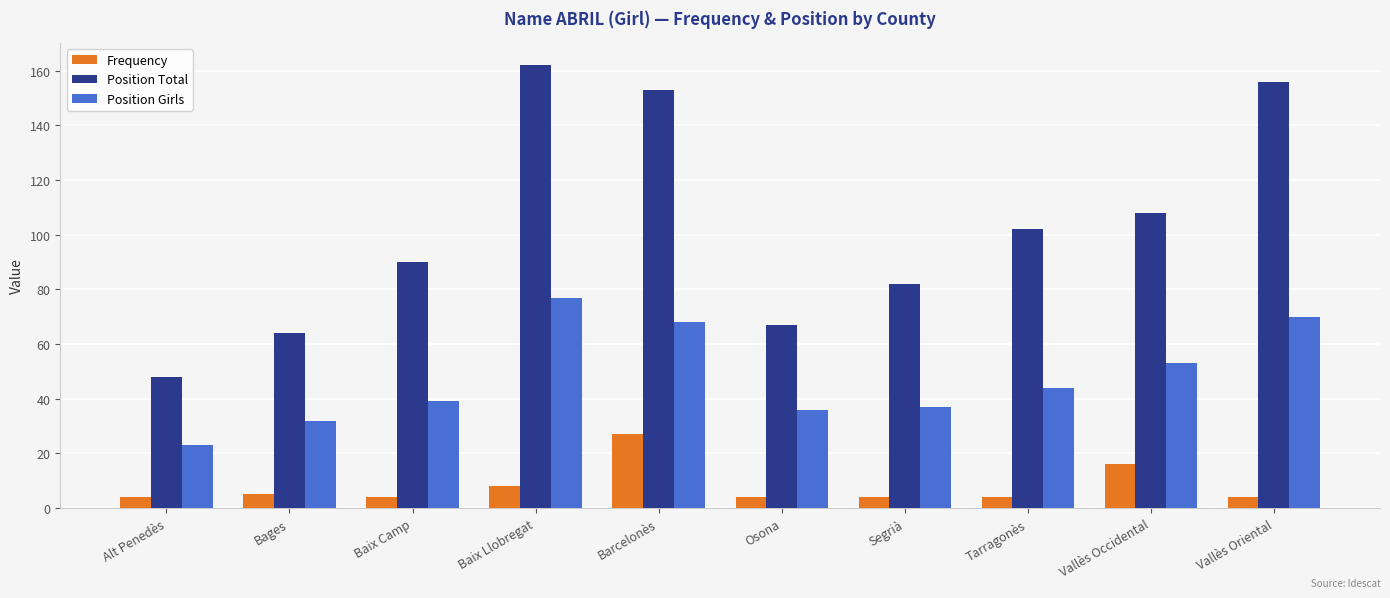

What is the difference between the second highest and minimum values in the Position Girls series?

47